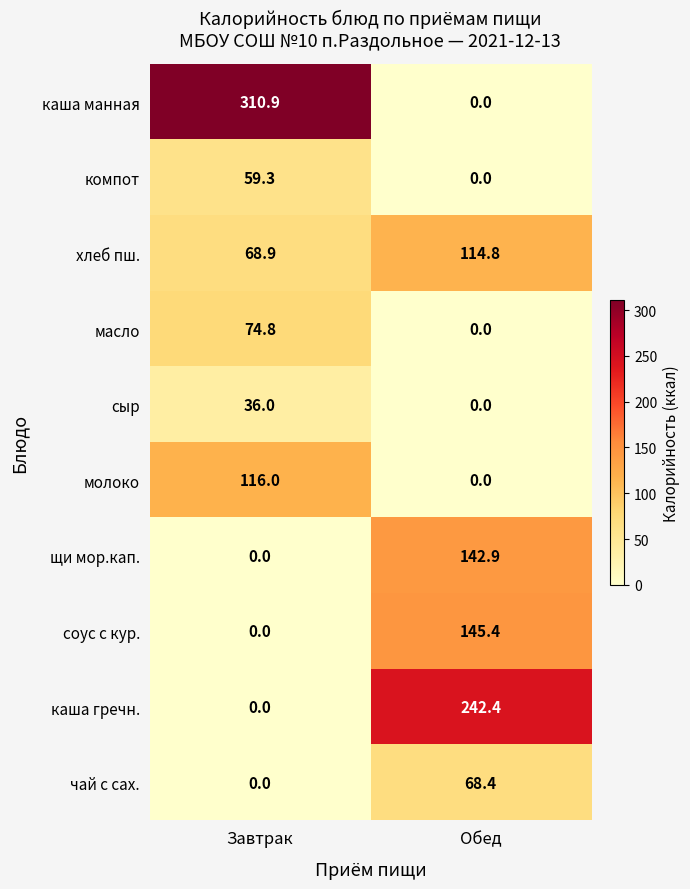

What value does the молоко series have at Завтрак?

116.0